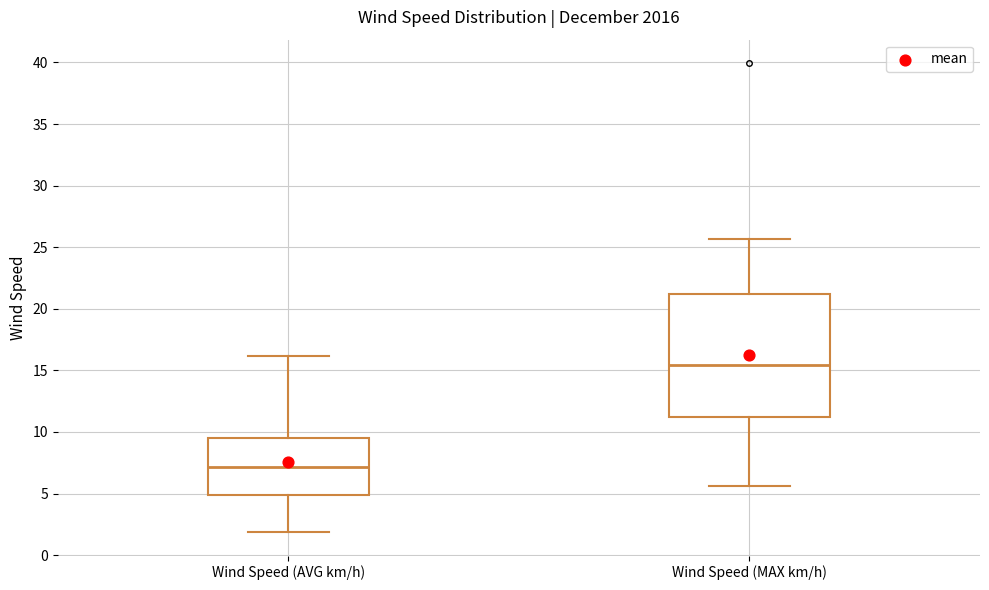

Reading left to right, read every box against the y-axis: the position of its median line, the range the box covers, and the ends of its whiskers. The values are not printed on the chart, so give them approximately, as read against the axis.

Wind Speed (AVG km/h): median 7.0, box 5.0 to 9.5, whiskers 2.0 to 16.0
Wind Speed (MAX km/h): median 15.5, box 11.0 to 21.0, whiskers 5.5 to 25.5